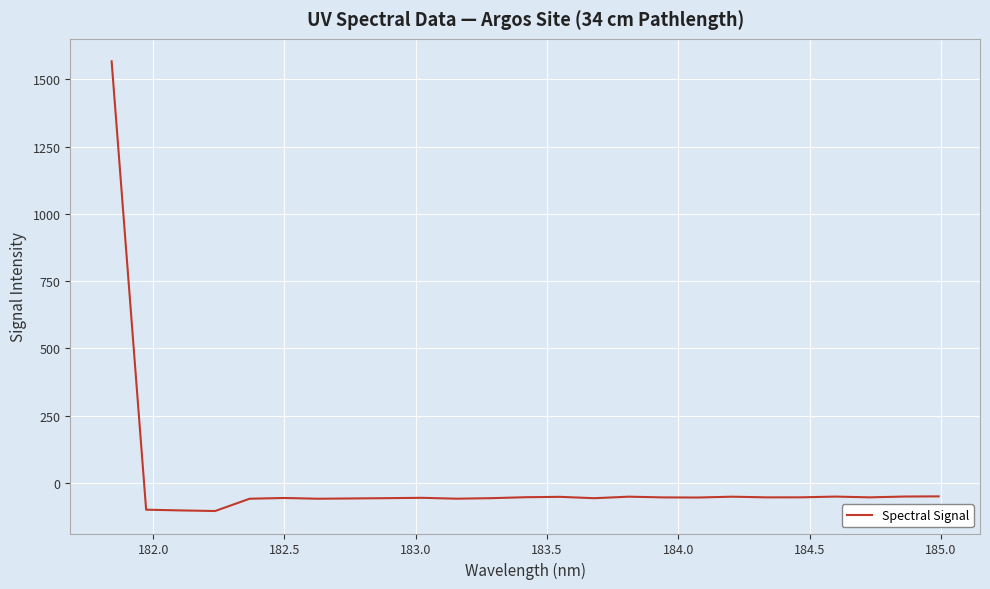

What is the difference between the maximum and minimum values?

1672.6